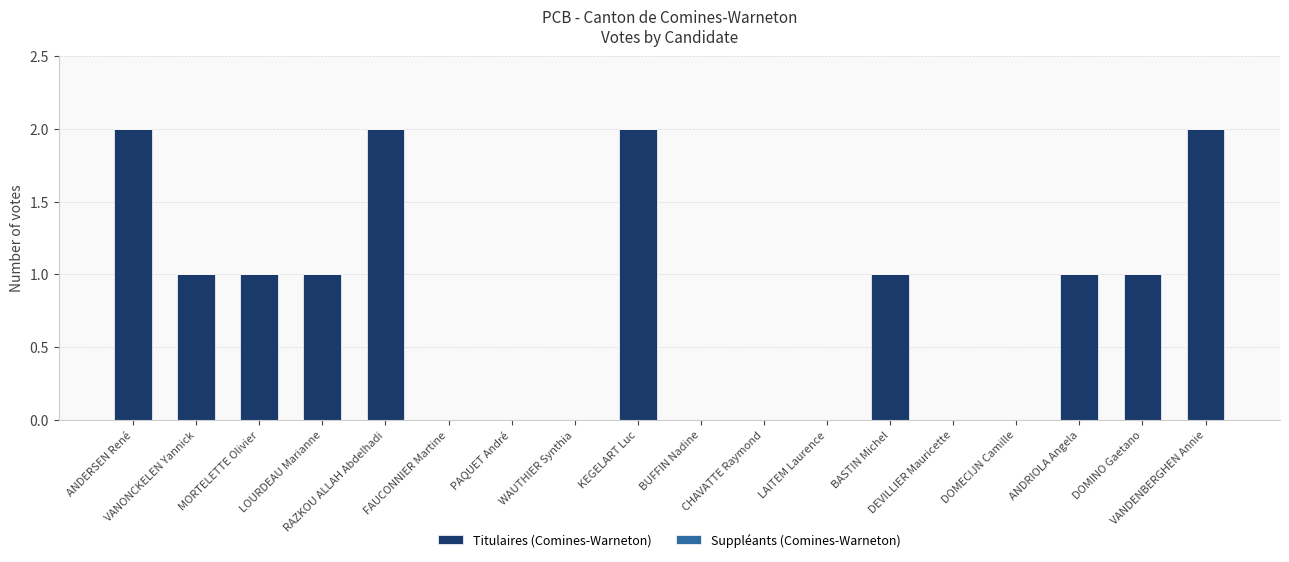

What is the sum of all values?

14